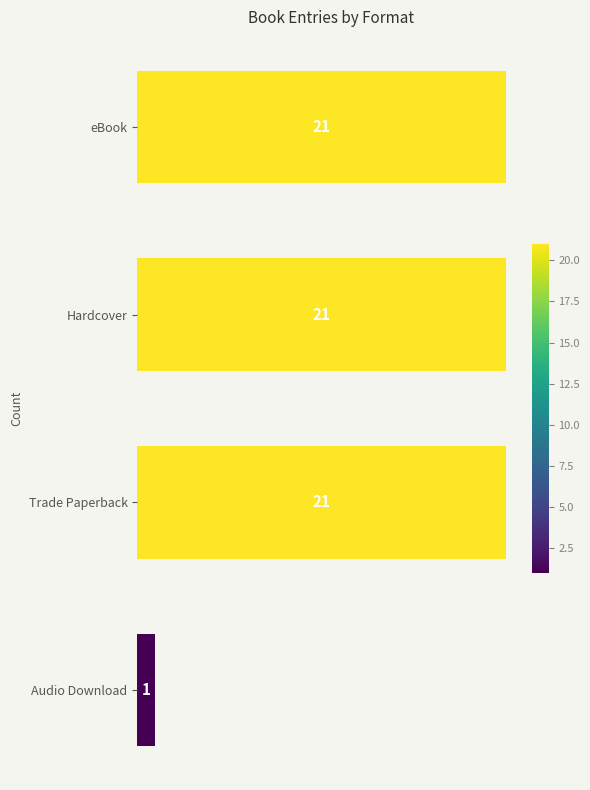

Are the bars grouped side by side (vs. stacked)?

No